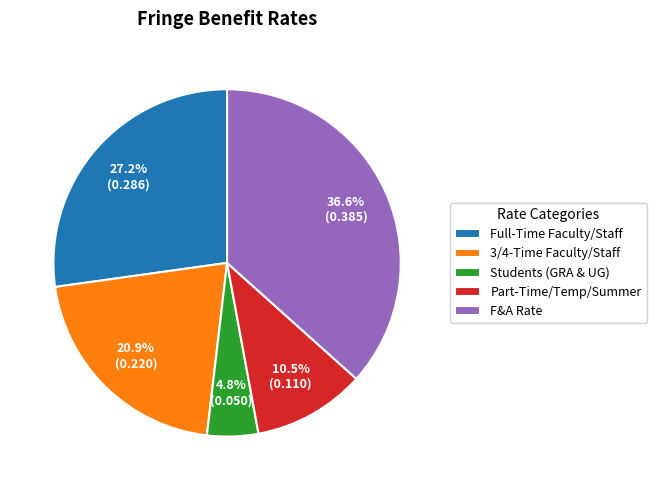

To the nearest percent, what is the difference between the Part-Time/Temp/Summer and 3/4-Time Faculty/Staff slice percentages?

10%